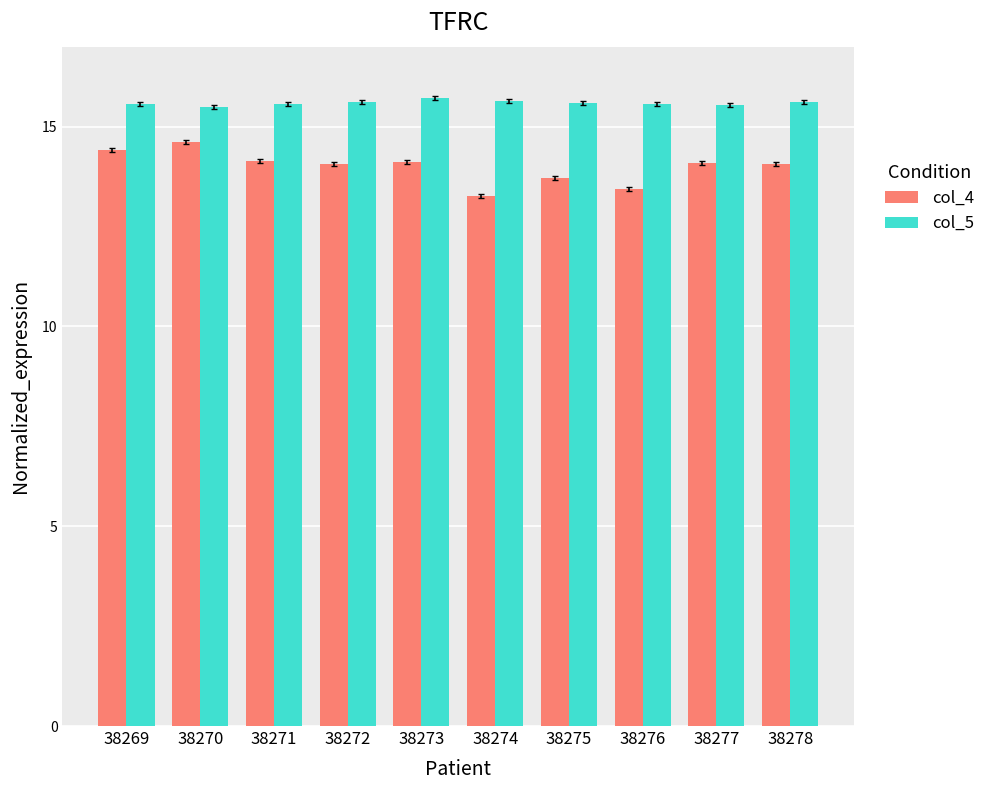

How many bars are there in each group?

2